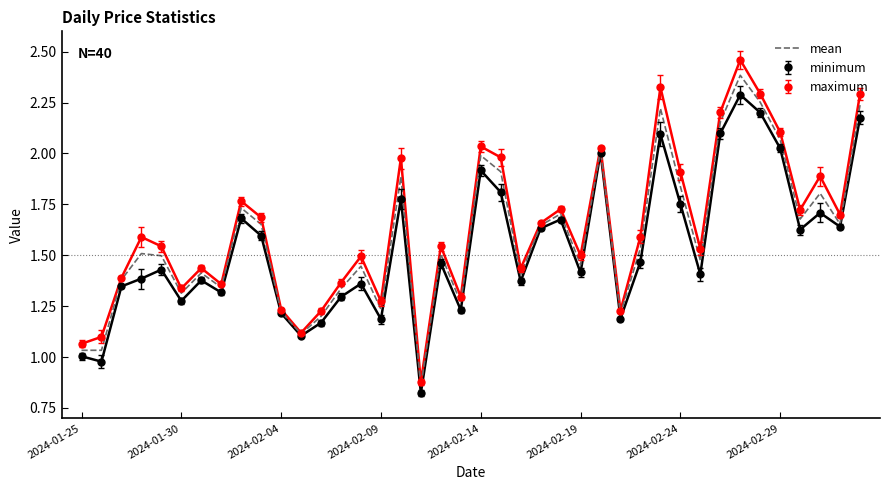

Which series has the widest spread of values?

maximum